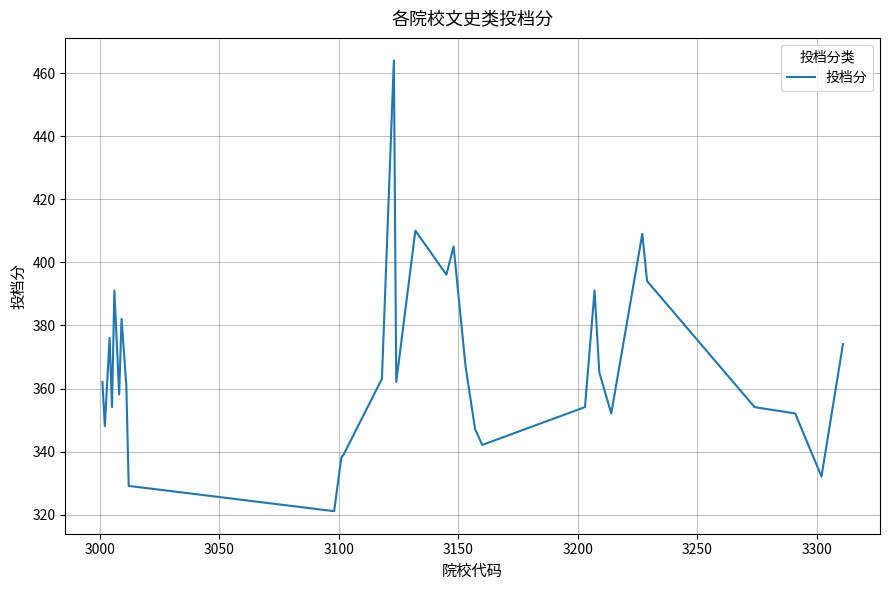

What is the difference between the maximum and minimum values?

143.0